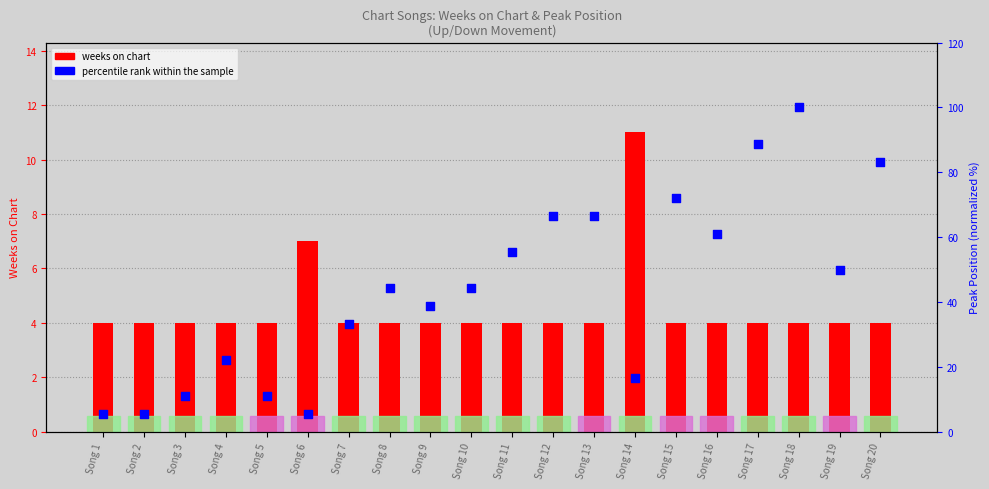

Which series reaches the minimum Y coordinate?

weeks on chart